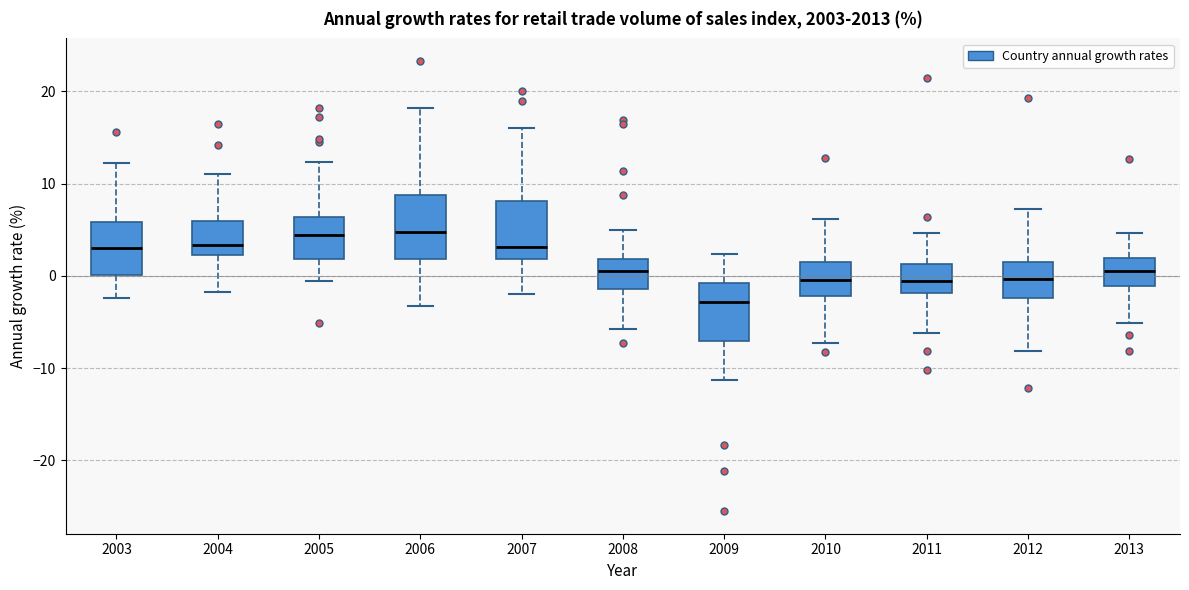

Where does the lower whisker of the box at x = 2013 end on the y-axis? The values are not printed on the chart, so give them approximately, as read against the axis.

-5